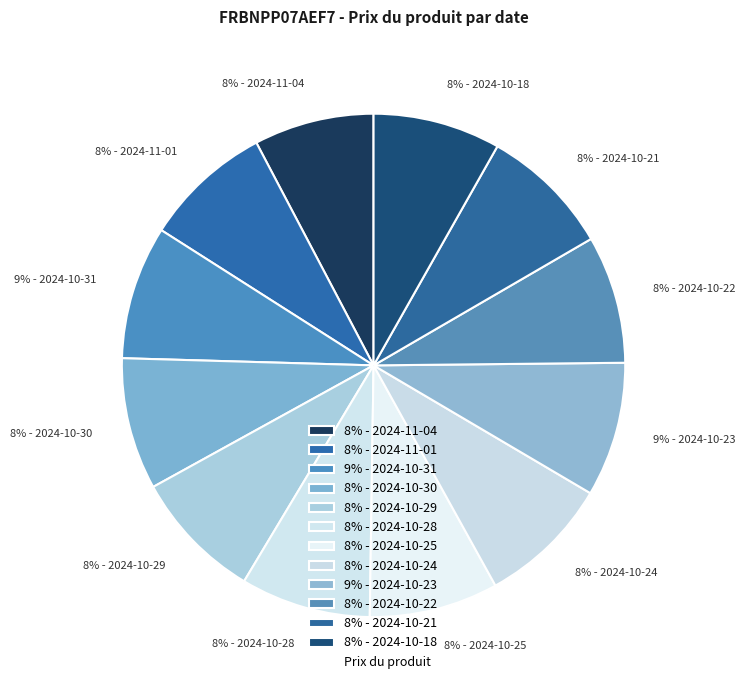

Approximately how many times larger is the value at 8% - 2024-10-24 compared to 8% - 2024-10-28?

1.0